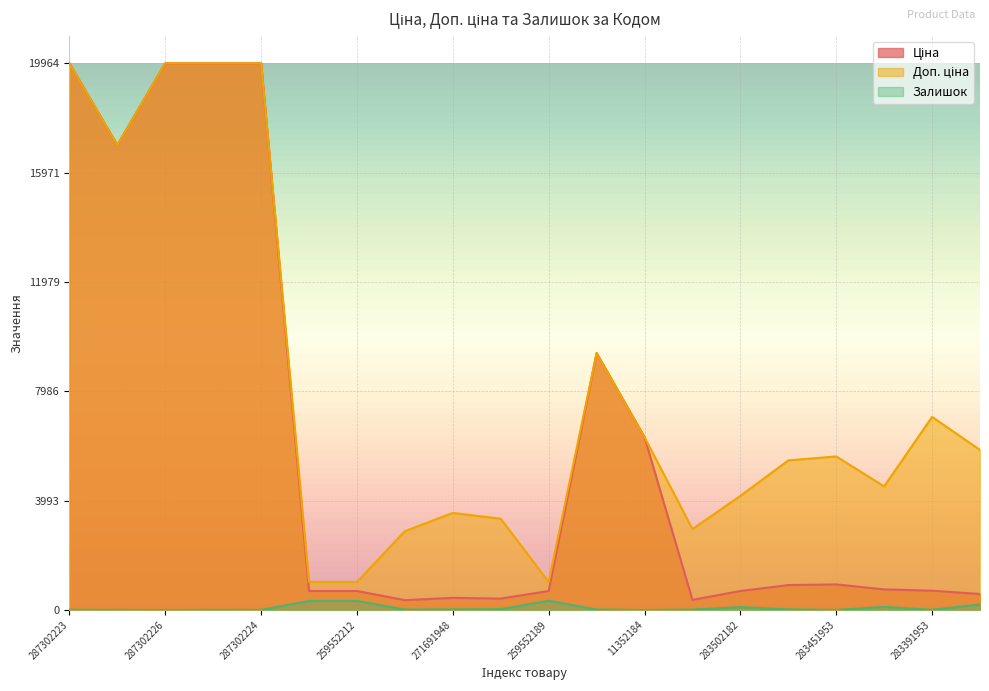

Reading right to left, list all the values displayed in this chart.

Ціна: 283331953=584.4	283391953=705.1	283421953=752.2	283451953=934.5	283481953=910.4	283502182=694.3	283522151=369.5	11352184=6308.8	273702193=9384.0	259552189=693.7	271681948=416.6	271691948=443.1	283532151=359.9	259552212=693.7	259552213=693.7	287302224=19964.2	287302225=19964.2	287302226=19964.2	287292222=16976.3	287302223=19964.2
Доп. ціна: 283331953=5843.9	283391953=7051.3	283421953=4513.3	283451953=5607.2	283481953=5462.3	283502182=4165.6	283522151=2955.8	11352184=6308.8	273702193=9384.0	259552189=1024.6	271681948=3332.5	271691948=3545.0	283532151=2878.8	259552212=1024.6	259552213=1024.6	287302224=19964.2	287302225=19964.2	287302226=19964.2	287292222=16976.3	287302223=19964.2
Залишок: 283331953=202.0	283391953=8.0	283421953=113.0	283451953=2.0	283481953=24.0	283502182=106.0	283522151=15.0	11352184=0.0	273702193=16.0	259552189=339.0	271681948=30.0	271691948=22.0	283532151=15.0	259552212=333.0	259552213=330.0	287302224=3.0	287302225=5.0	287302226=0.0	287292222=4.0	287302223=7.0